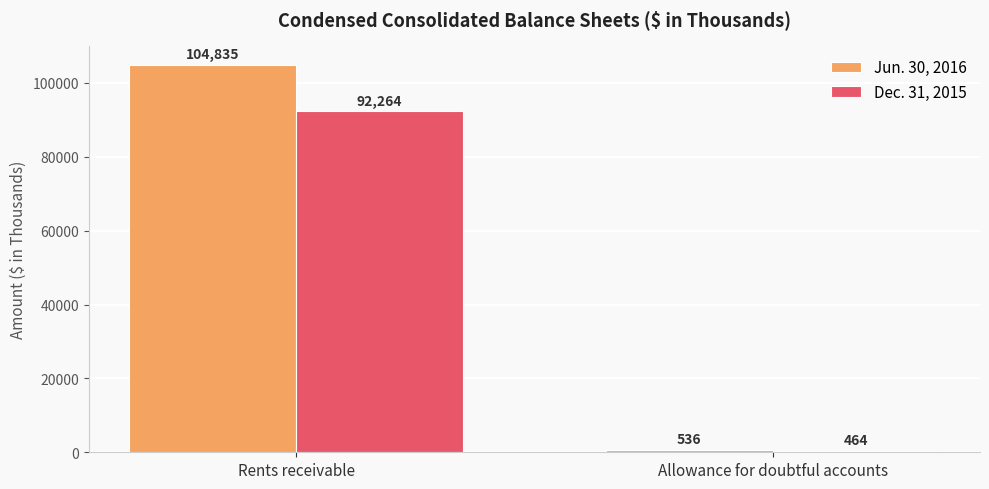

Which series has the largest total across all categories?

Jun. 30, 2016